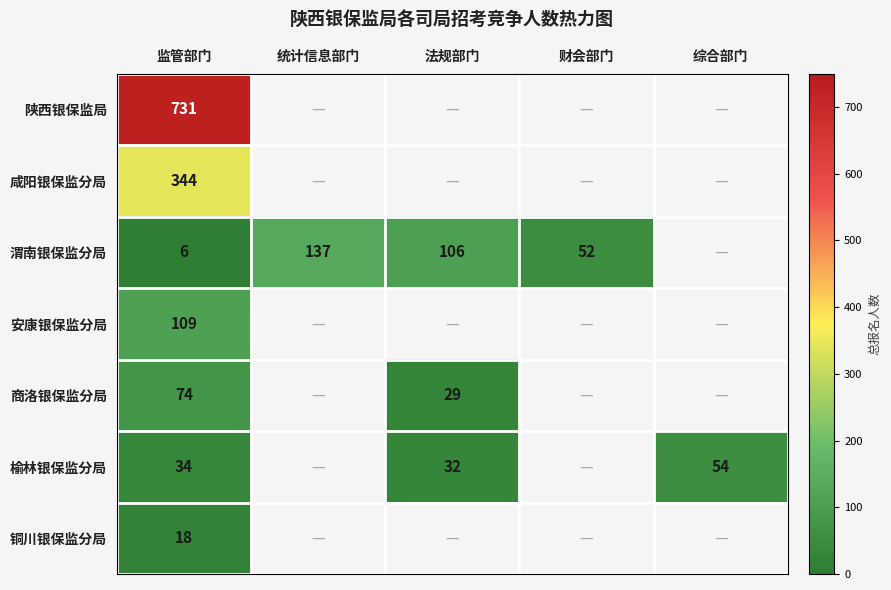

The 商洛银保监分局 series shows 29 at 法规部门. True or false?

True